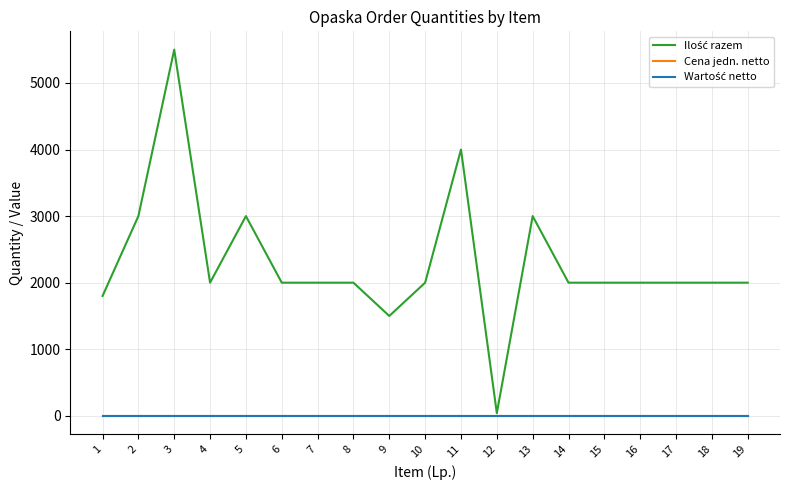

Which label corresponds to the largest value in the chart?

3